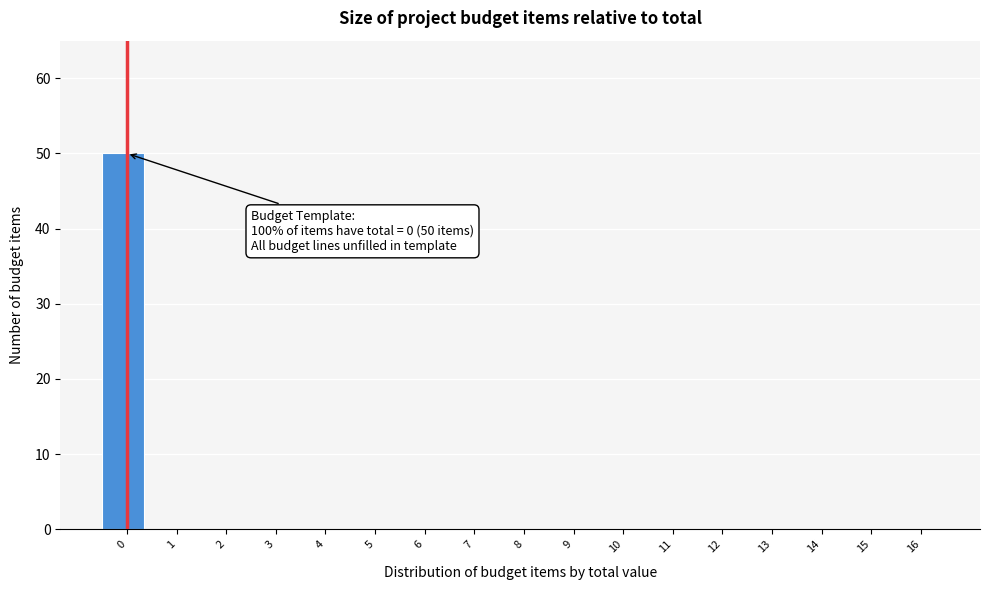

Reading left to right, list all the values displayed in this chart.

0=50	1=0	2=0	3=0	4=0	5=0	6=0	7=0	8=0	9=0	10=0	11=0	12=0	13=0	14=0	15=0	16=0